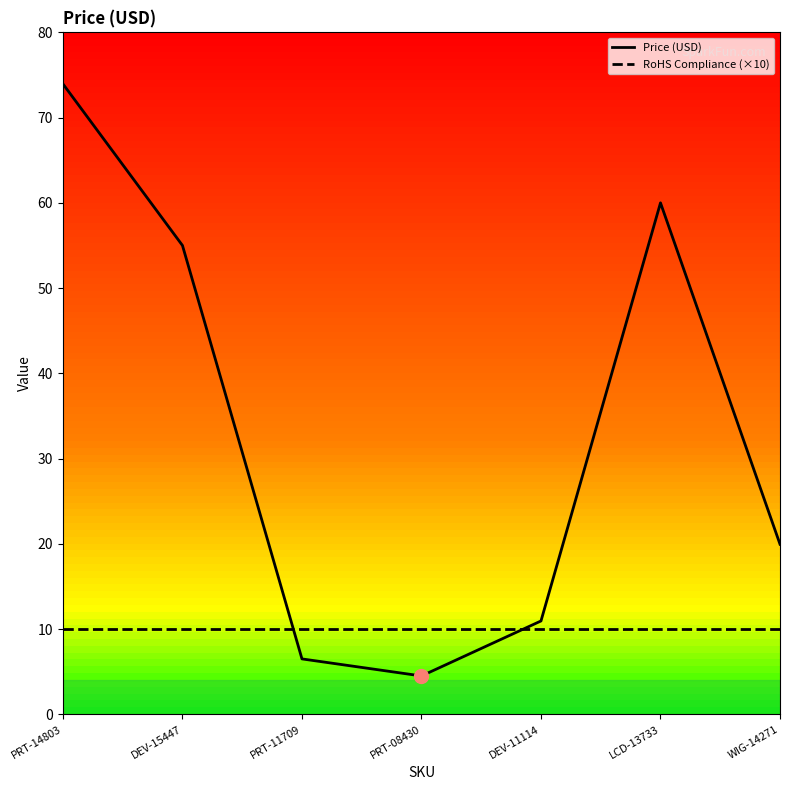

Rank the series at WIG-14271 from highest to lowest value.

Price (USD), RoHS Compliance (×10)